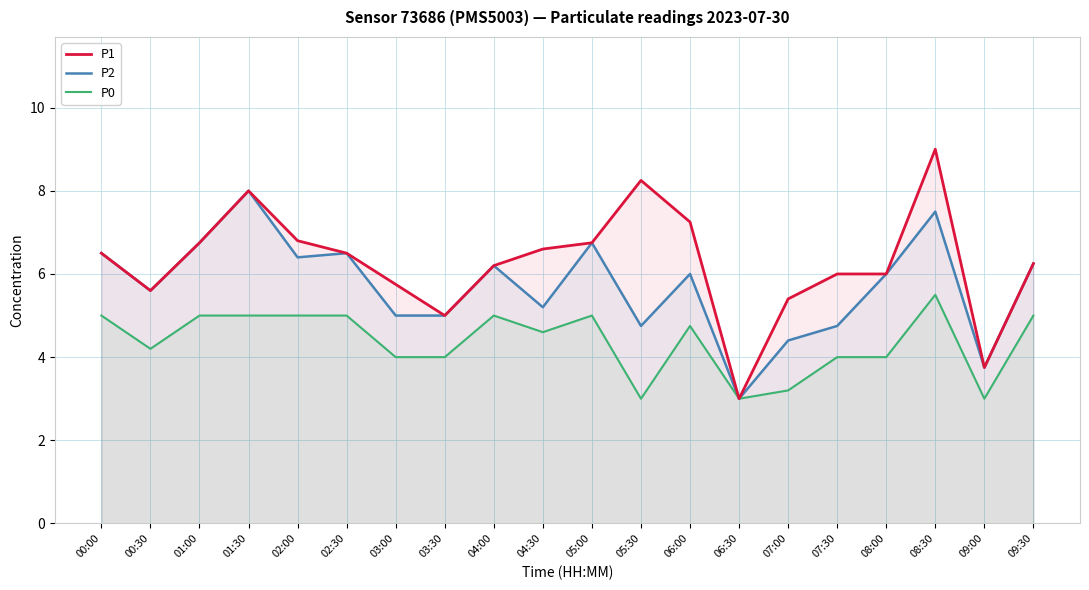

What is the value of the P2 point at the 20th from the left?

6.2